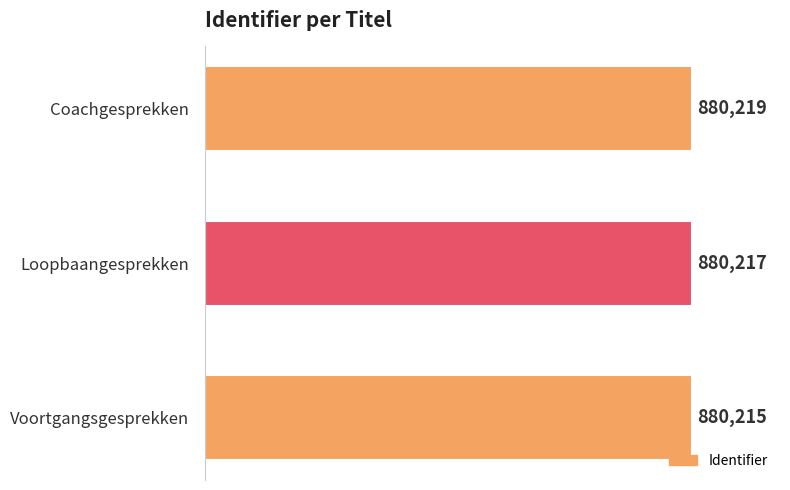

Does the chart contain any negative values?

No